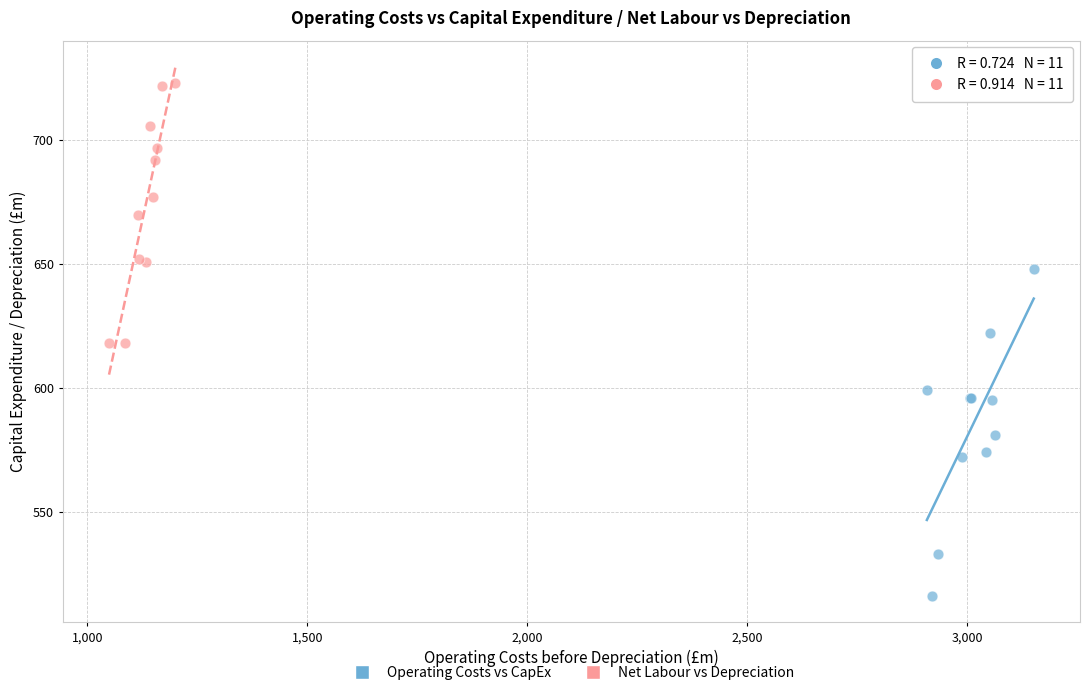

Which series has the largest Y range (max minus min)?

Operating Costs vs CapEx